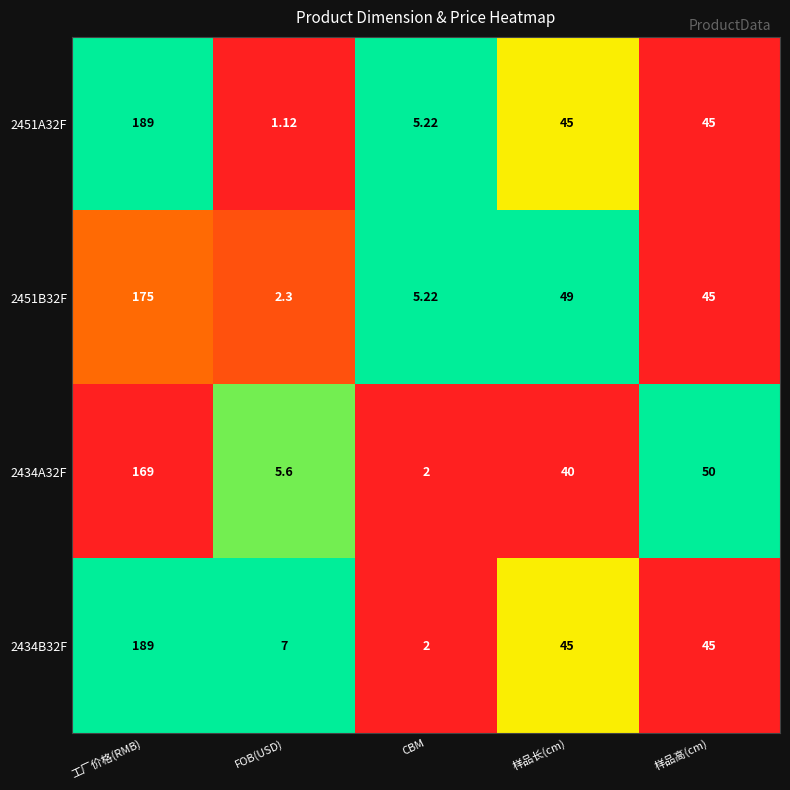

List the labels in order of 2451B32F value, smallest first.

FOB(USD), CBM, 样品高(cm), 样品长(cm), 工厂价格(RMB)